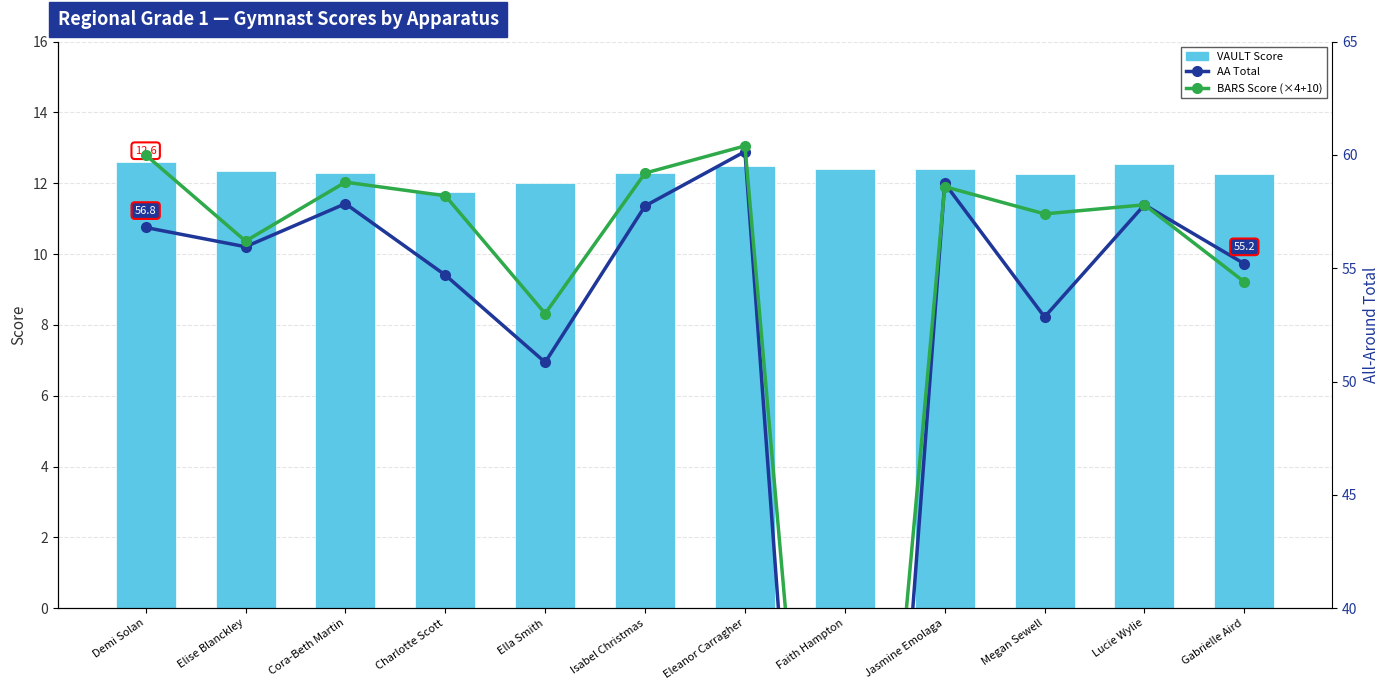

What is the total value across all series at Demi Solan?

129.4